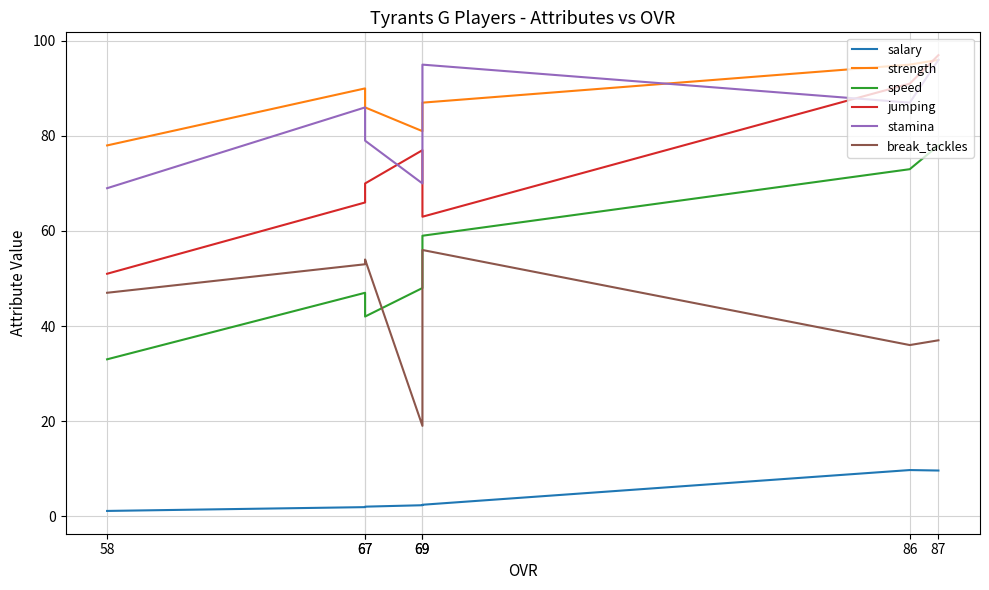

Does the chart have visible grid lines?

Yes